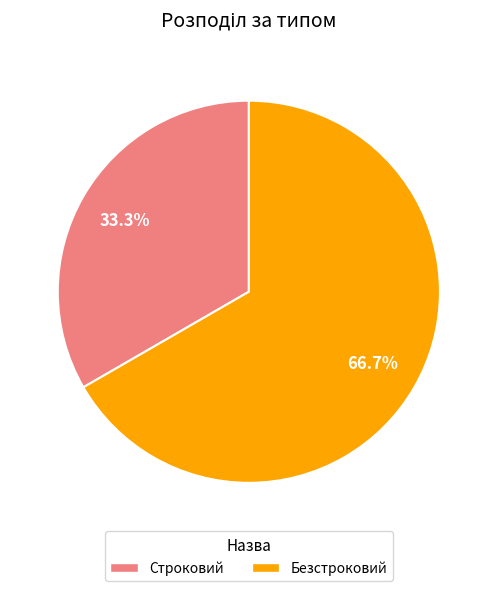

What portion of the pie excludes Безстроковий?

33.3%